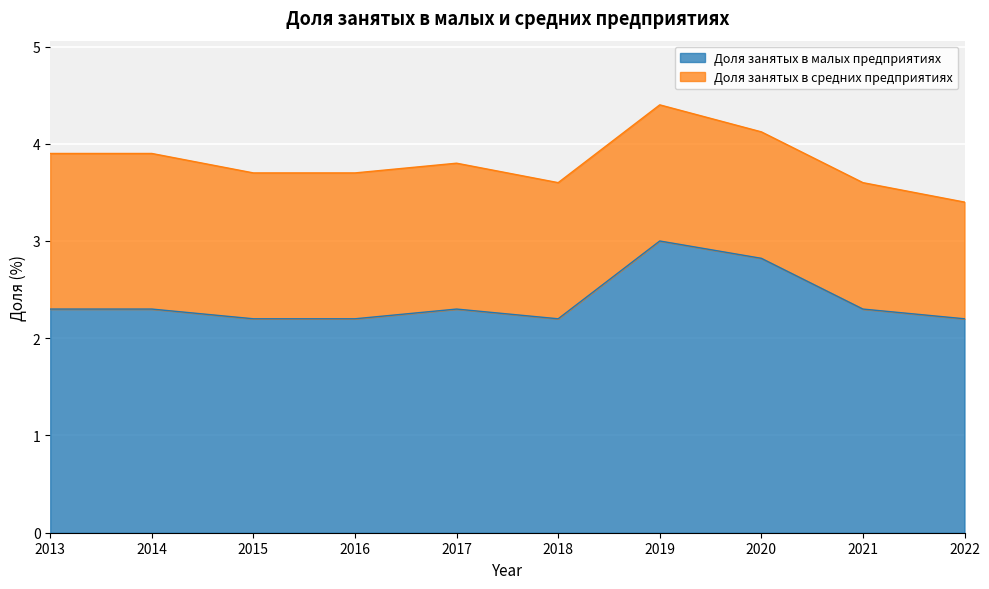

What is the change in value from 2021 to 2022?

-0.1